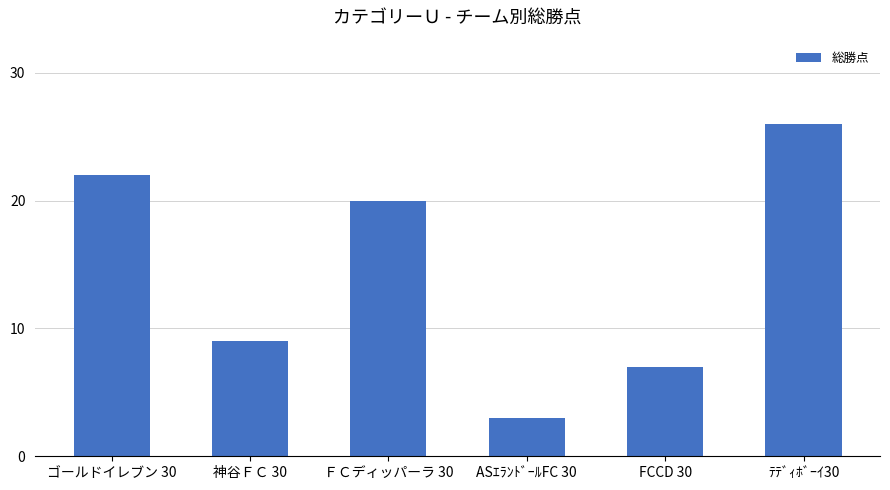

What is the difference between the maximum and second lowest values?

19